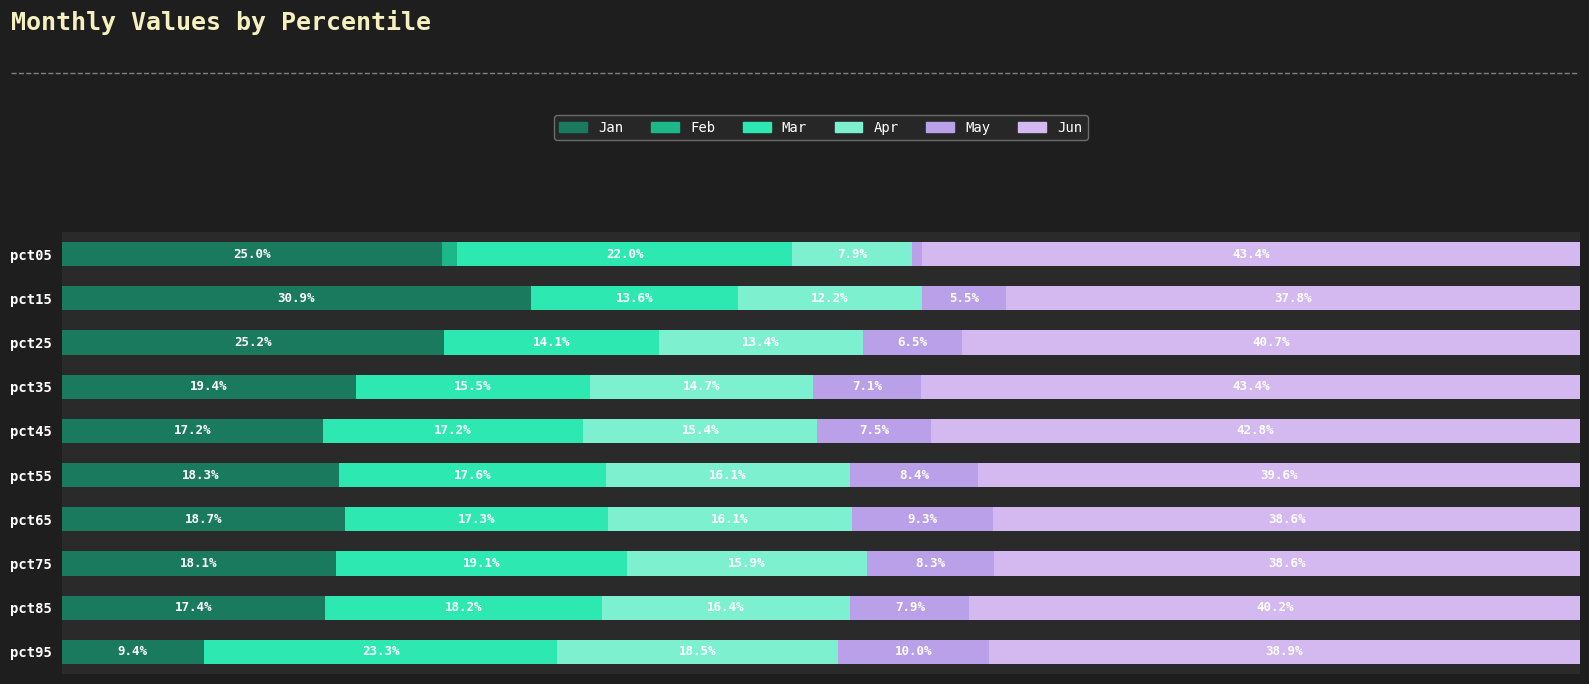

What is the difference between the maximum and second lowest values in the Jan series?

13.7